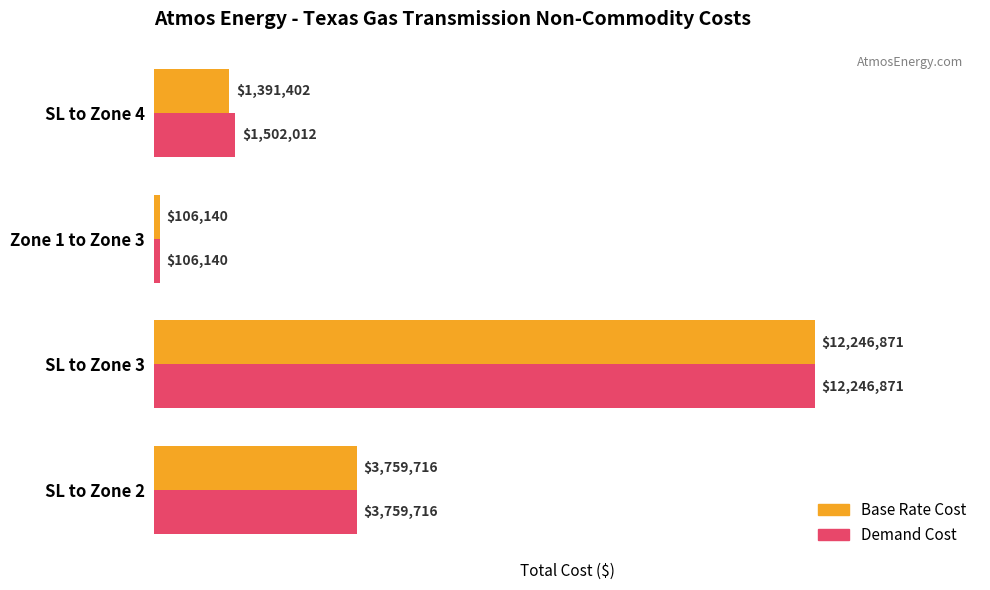

At which category is the sum across all series the highest?

SL to Zone 3